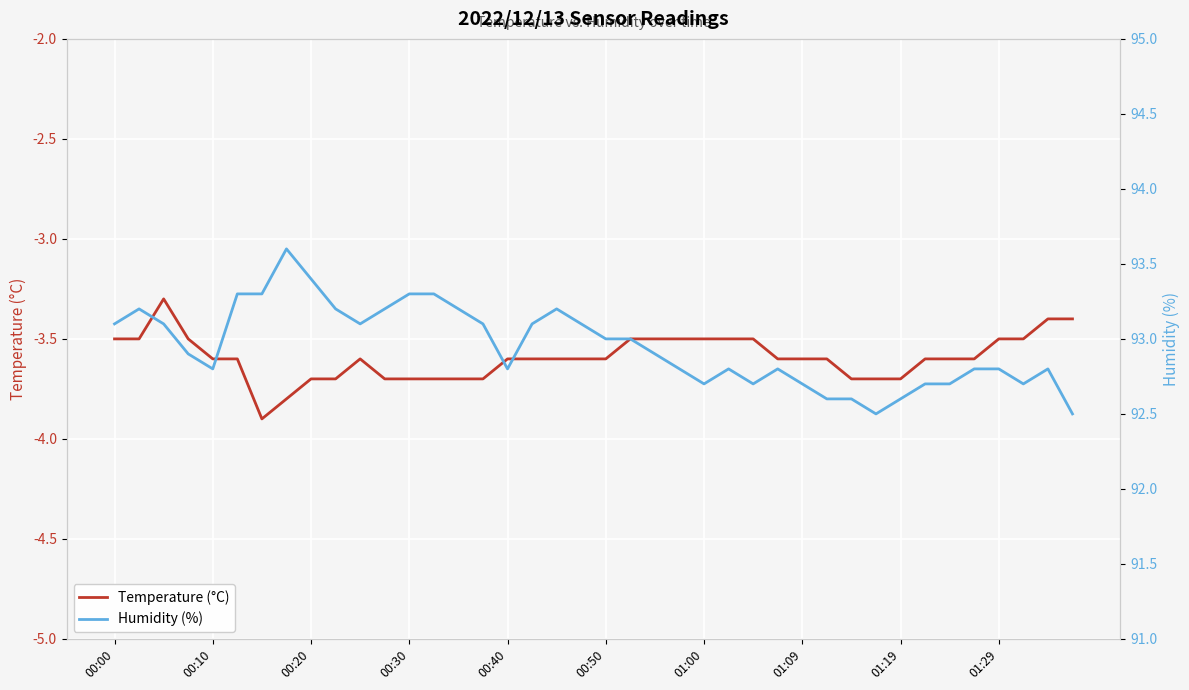

True or false: Temperature (°C) has a value of -4.8 at 01:09.

False